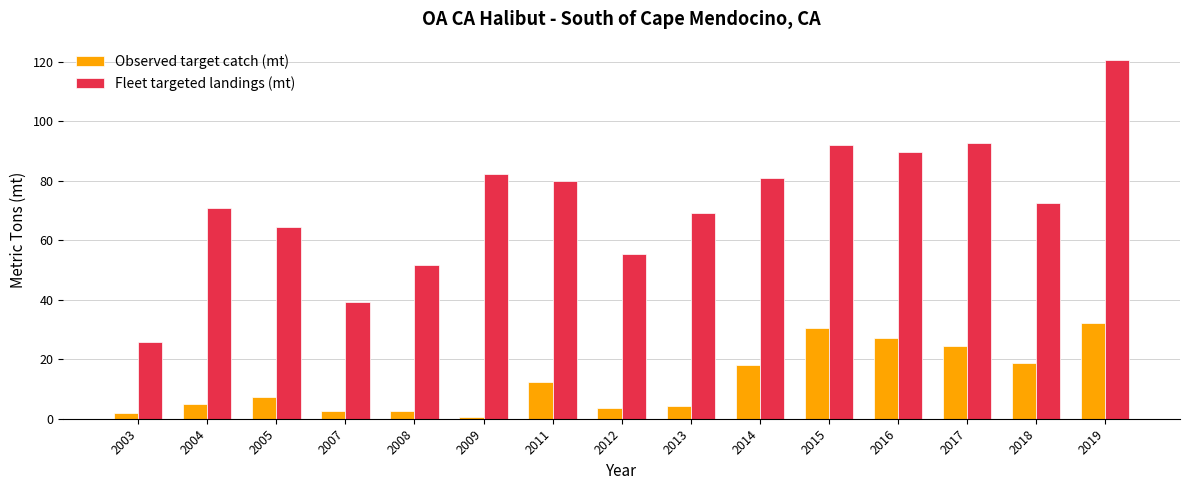

How many values in the Observed target catch (mt) series are below 7?

7